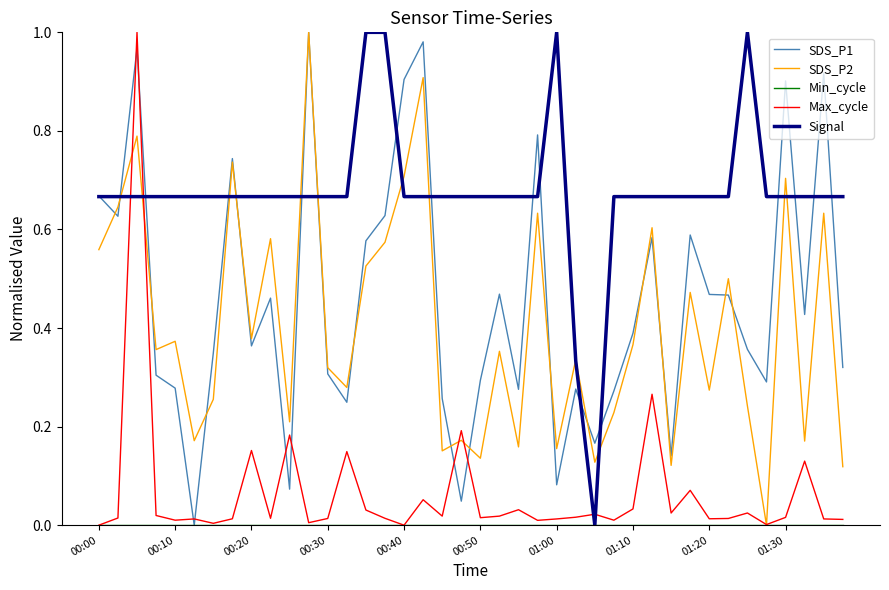

Which series has the largest total across all categories?

Signal